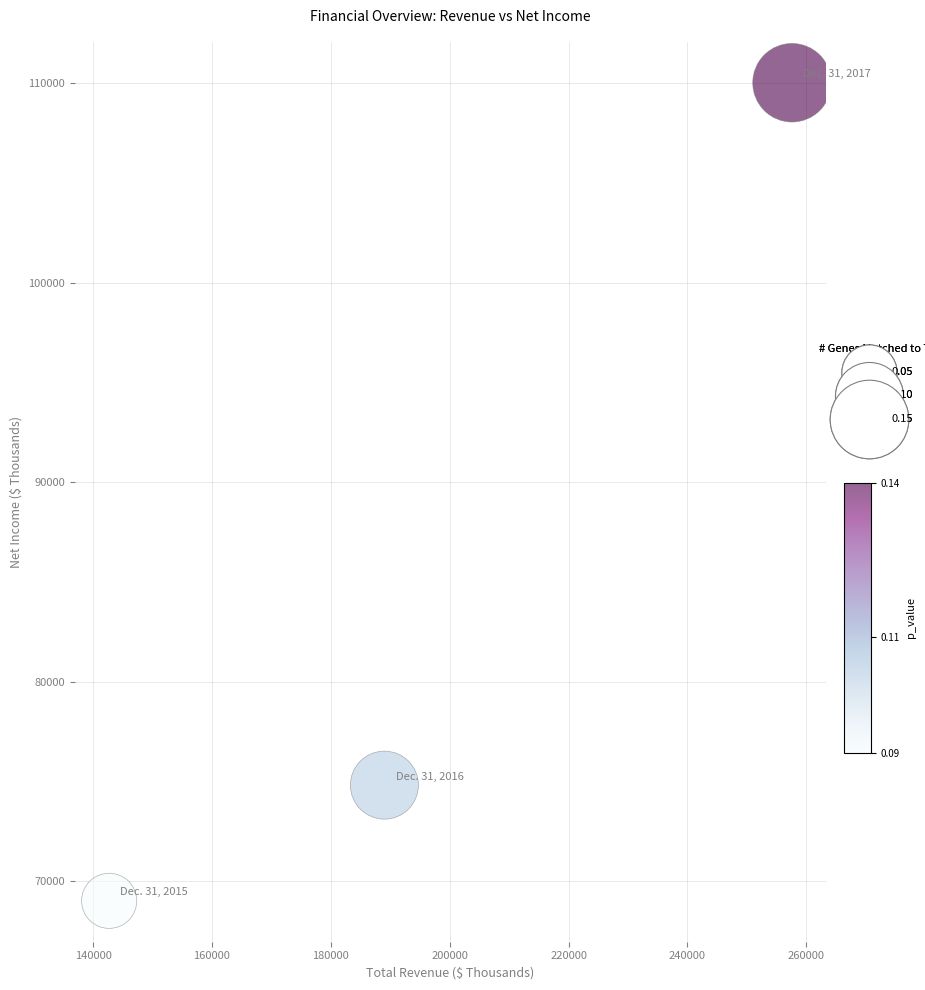

What Y value in the scatter plot is closest to 89512?

74807